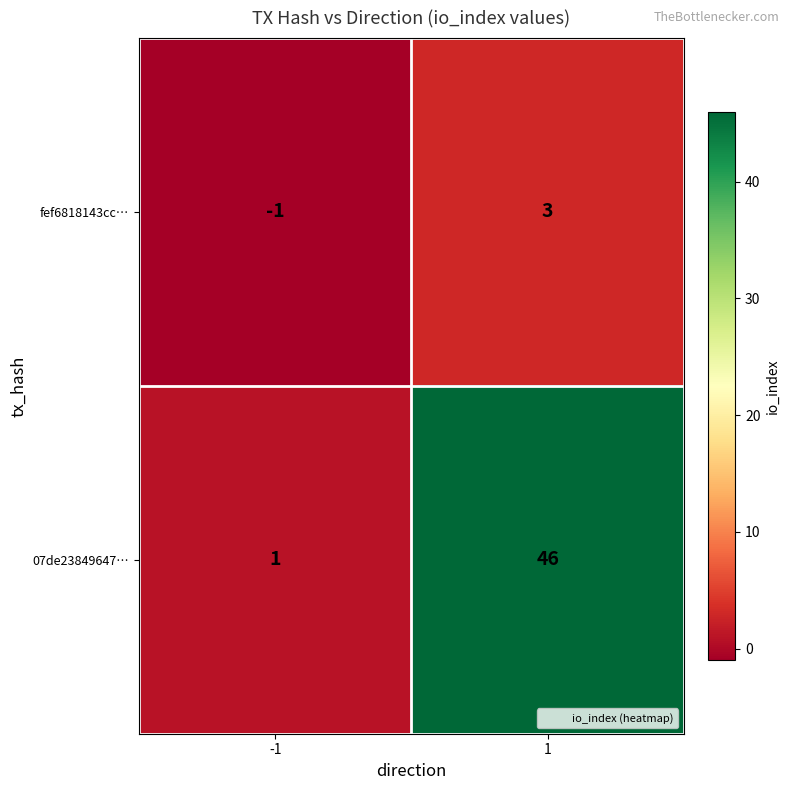

Which series has the largest range (max minus min)?

07de23849647…